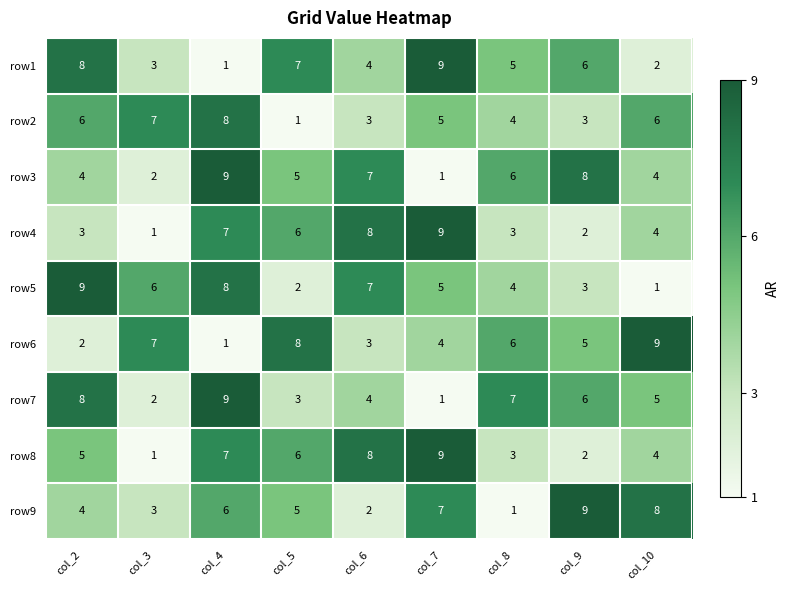

How many row3 values are between 4 and 7?

5